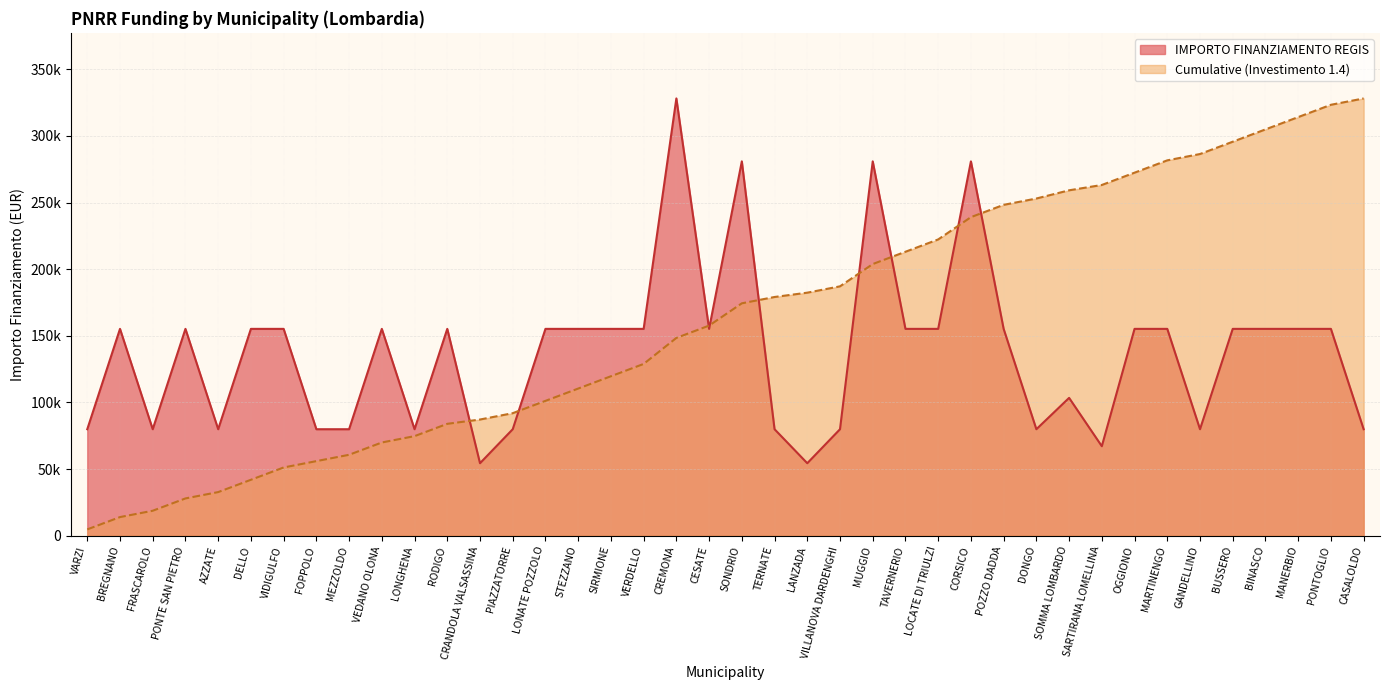

At which label is the value closest to 191286?

BREGNANO